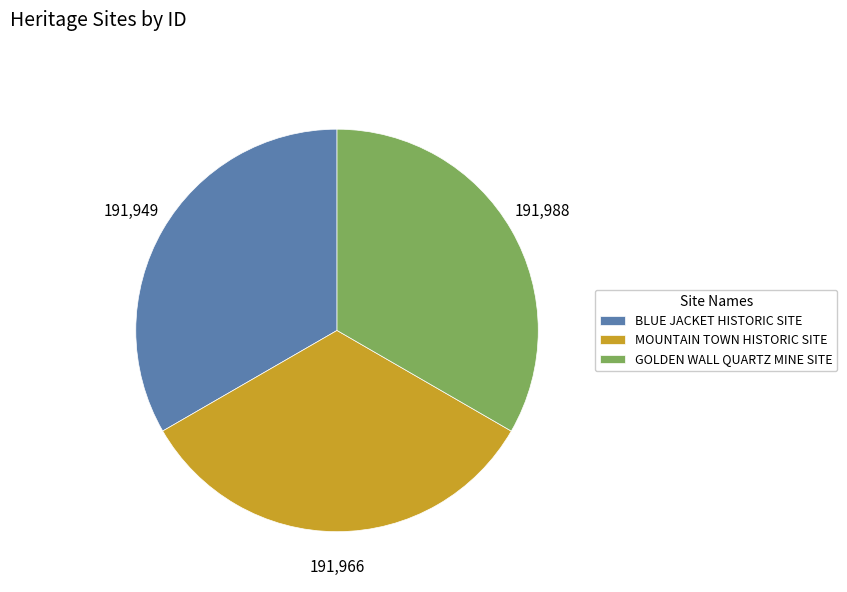

What is the ratio of the value at BLUE JACKET HISTORIC SITE to the value at MOUNTAIN TOWN HISTORIC SITE?

1.0